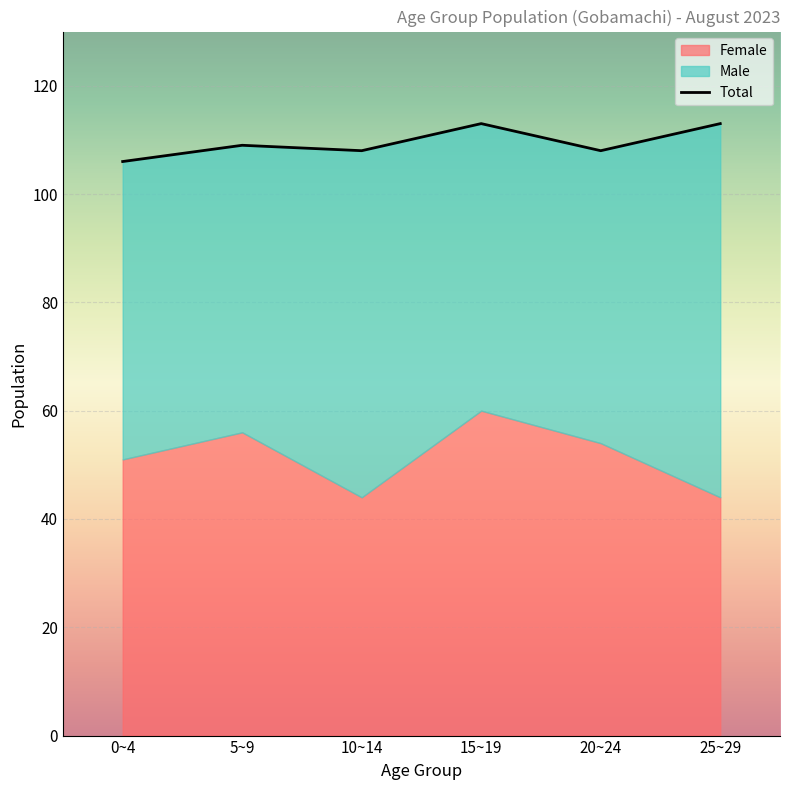

At how many categories does at least one series exceed 103?

6